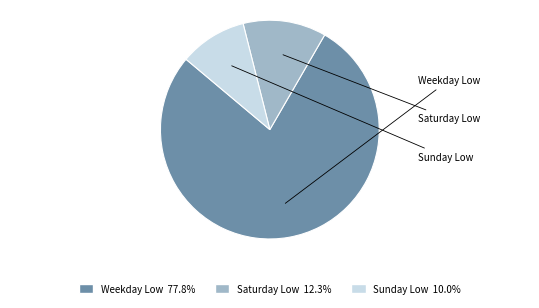

Does any single category account for the majority?

Yes